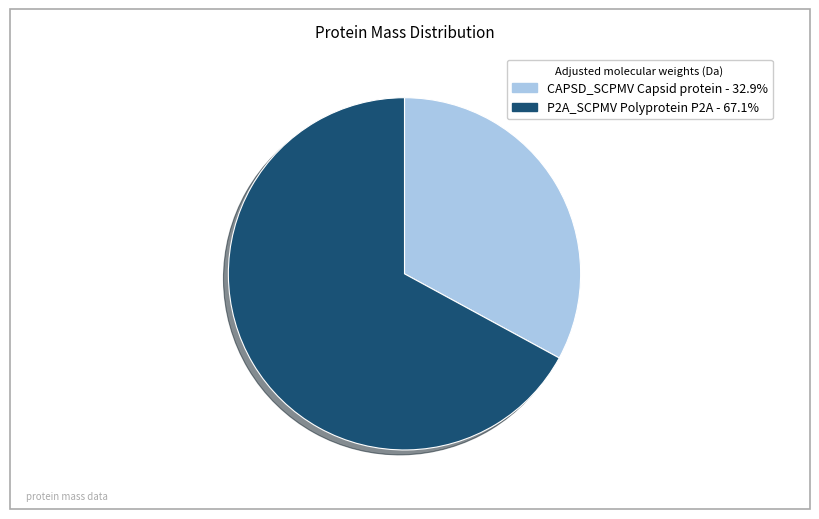

Is CAPSD_SCPMV Capsid protein the majority of the pie?

No